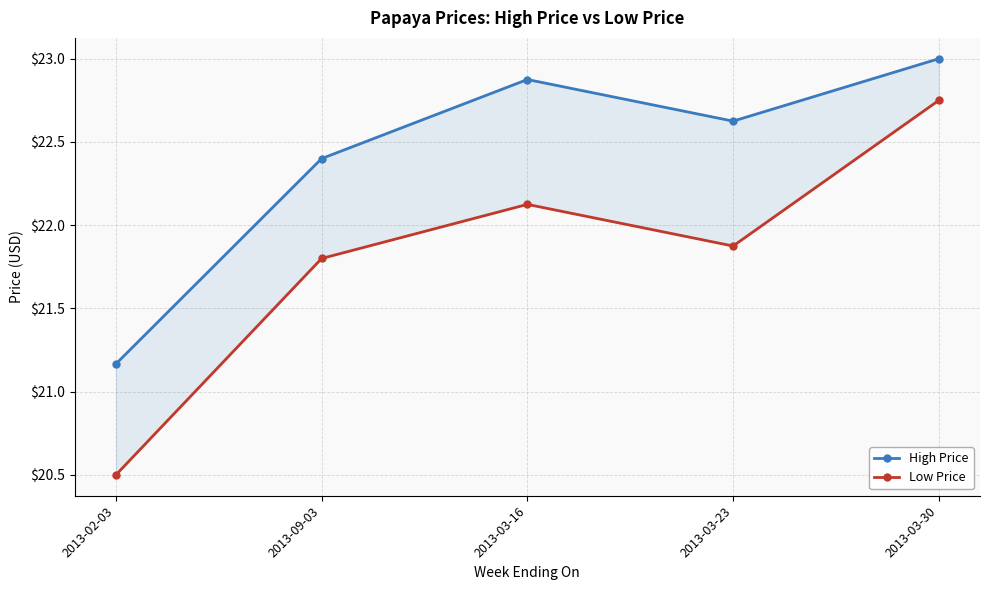

How many values in the High Price series are below 22?

1